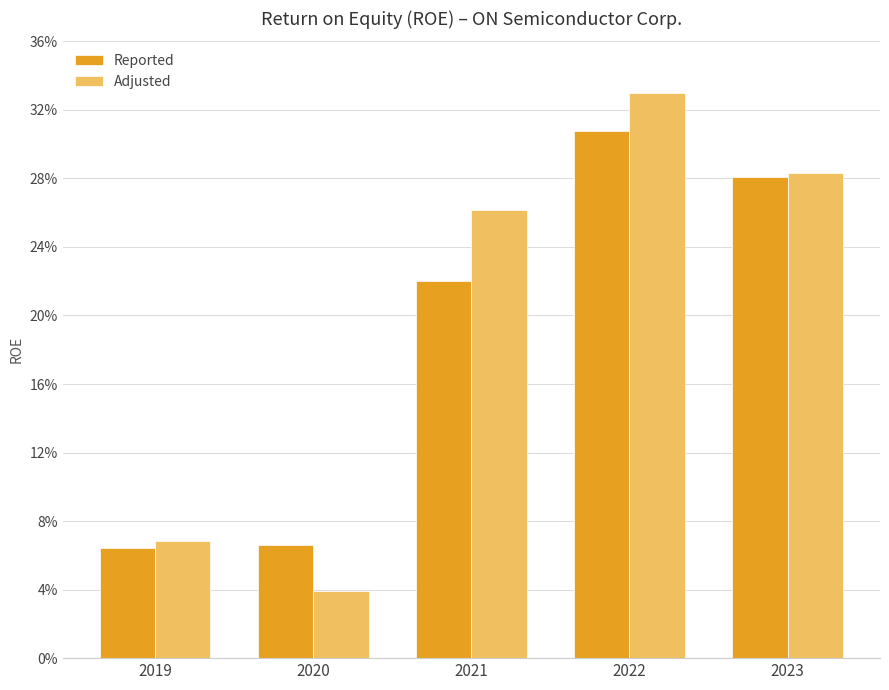

List the labels in order of Reported value, largest first.

2022, 2023, 2021, 2020, 2019